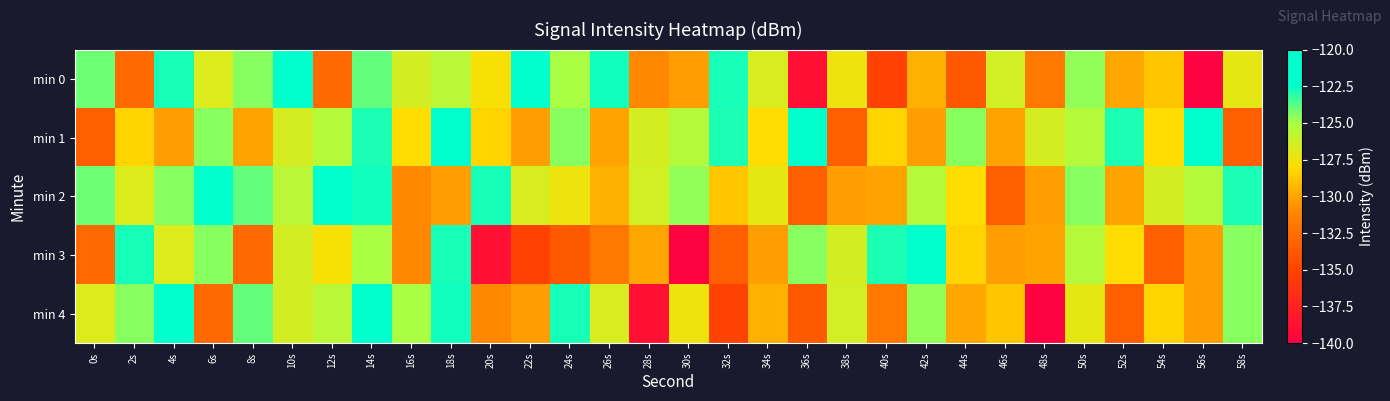

What is the greatest value displayed?

-120.4